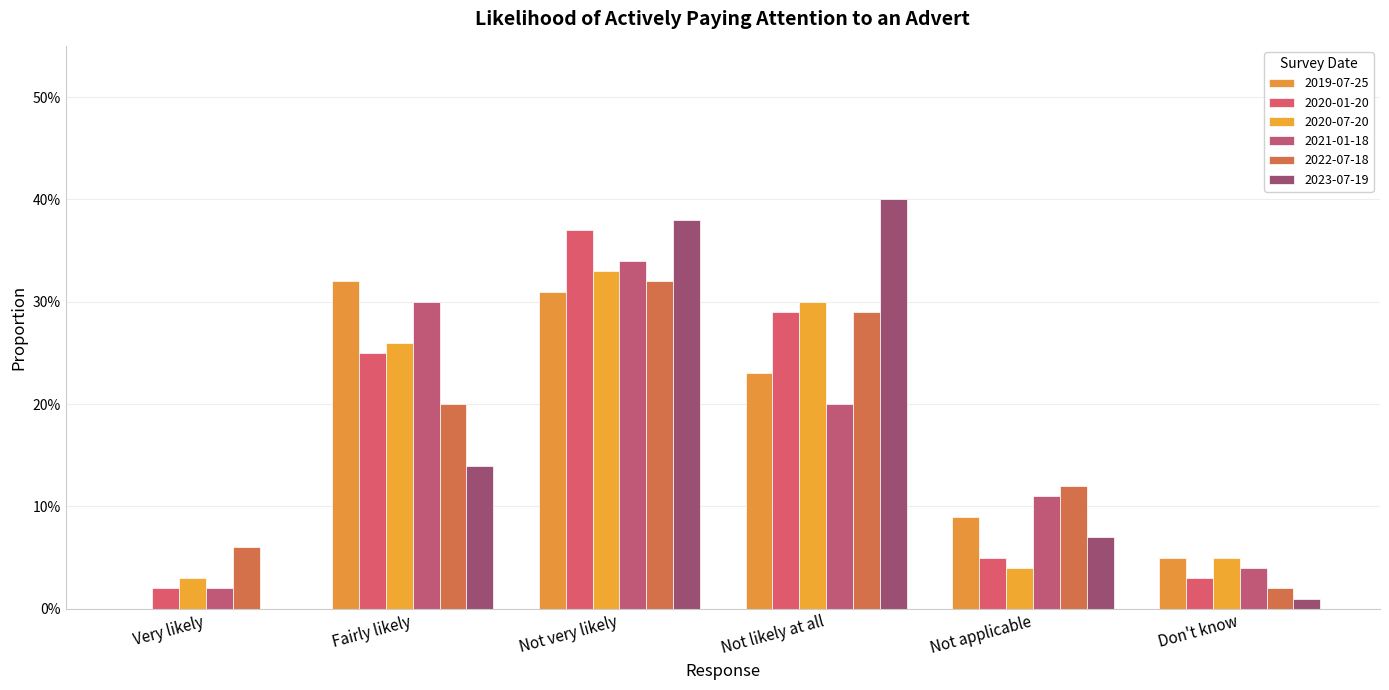

Are the bars horizontal?

No